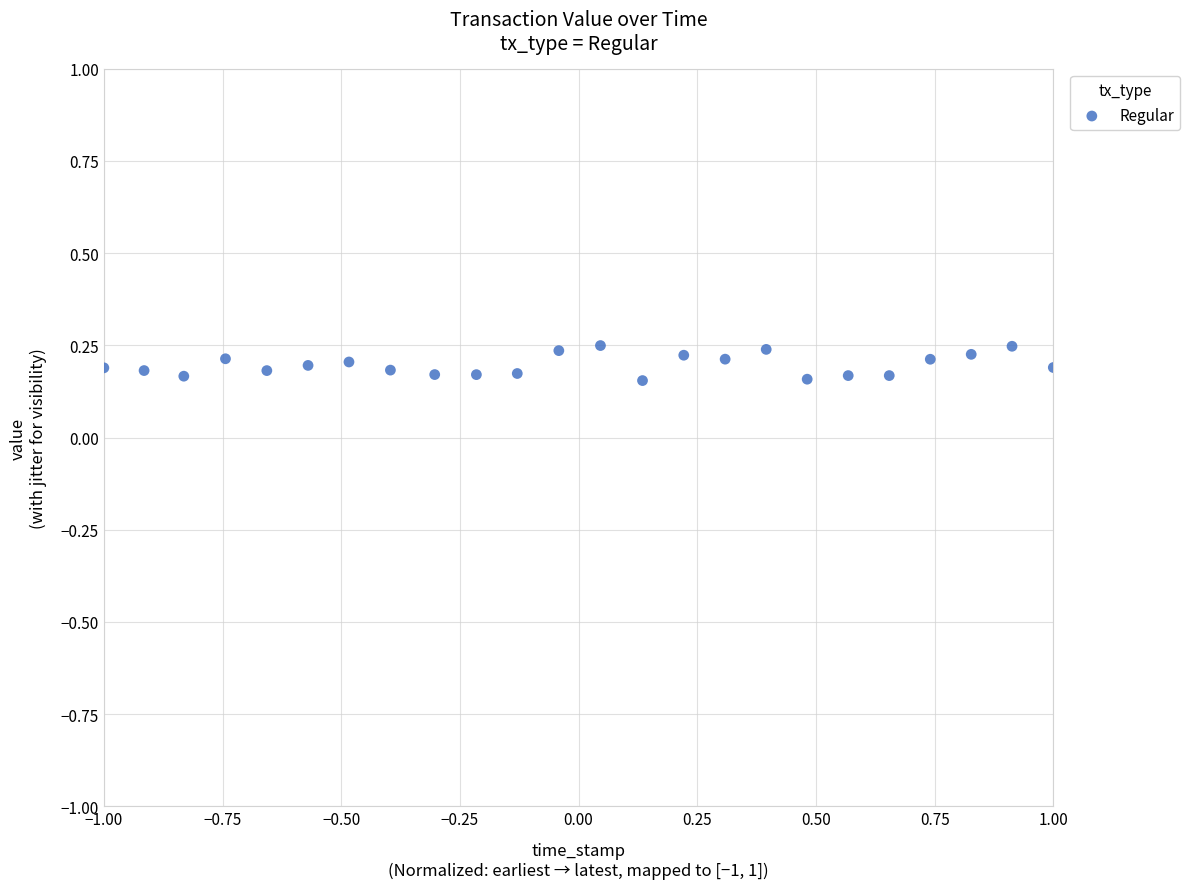

How many points are shown in the scatter plot?

24